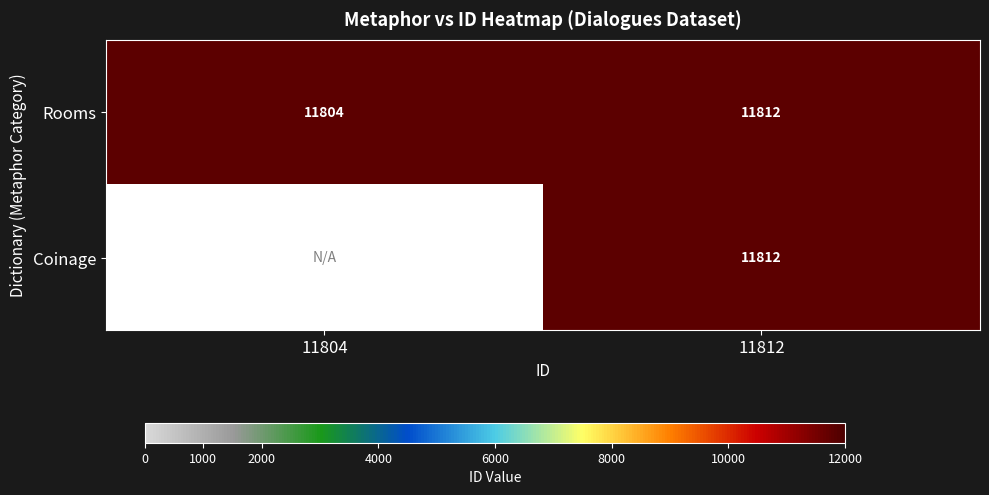

Is it true that Rooms equals 7678 at 11804?

False